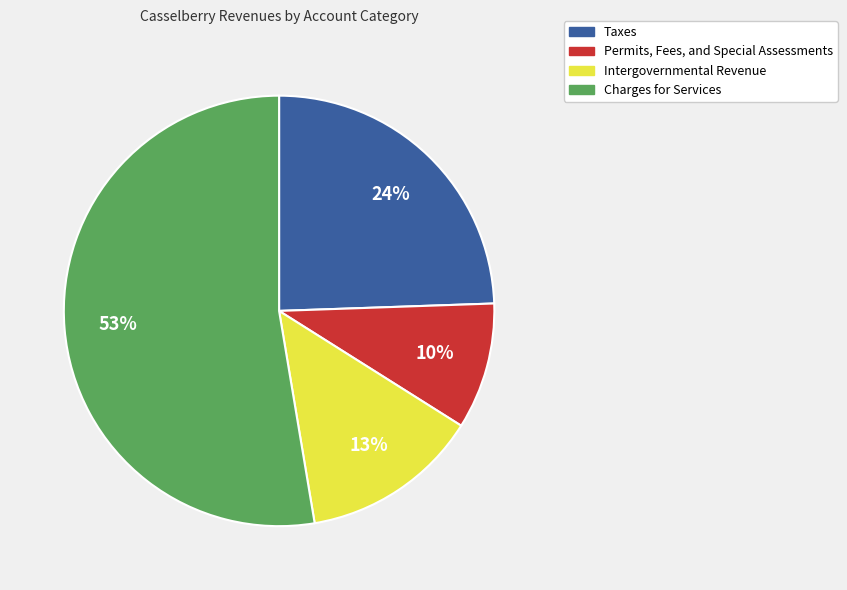

Which category has the smallest portion of the pie?

Permits, Fees, and Special Assessments